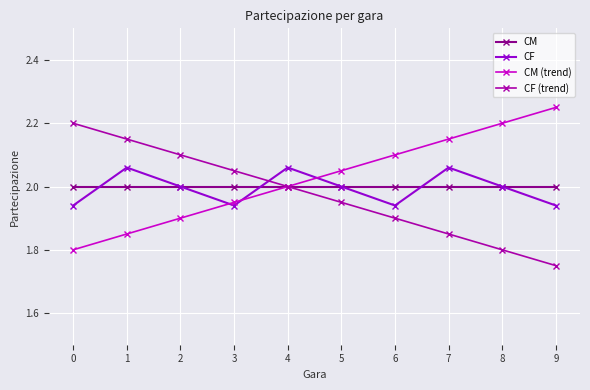

Which category has the lowest value across all series?

9